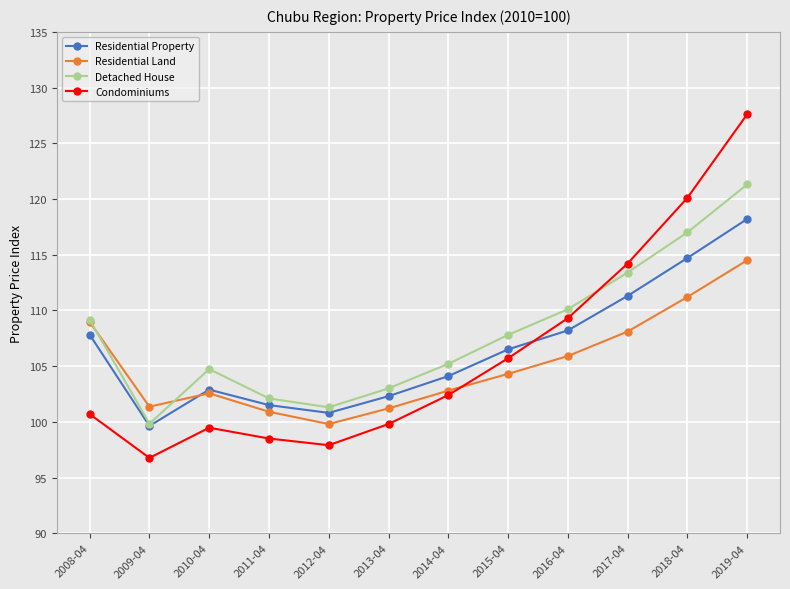

Rank the series at 2011-04 from lowest to highest value.

Condominiums, Residential Land, Residential Property, Detached House